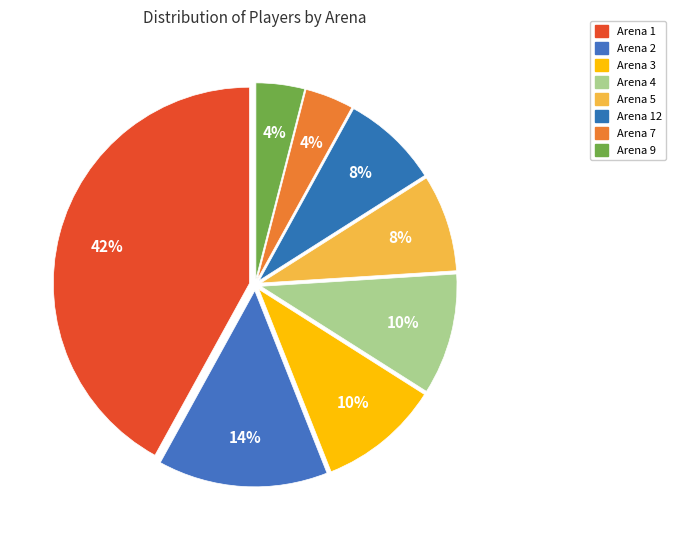

How many segments does this pie chart have?

8